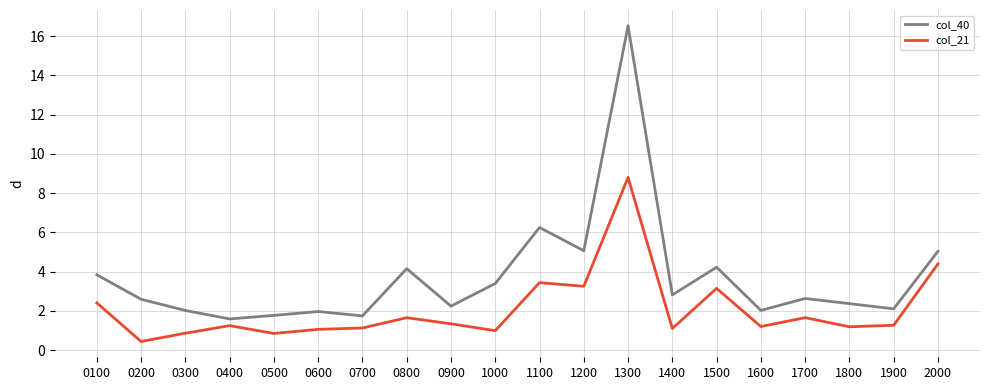

Is the value of col_21 at 0900 greater than the value of col_40 at 1600?

No